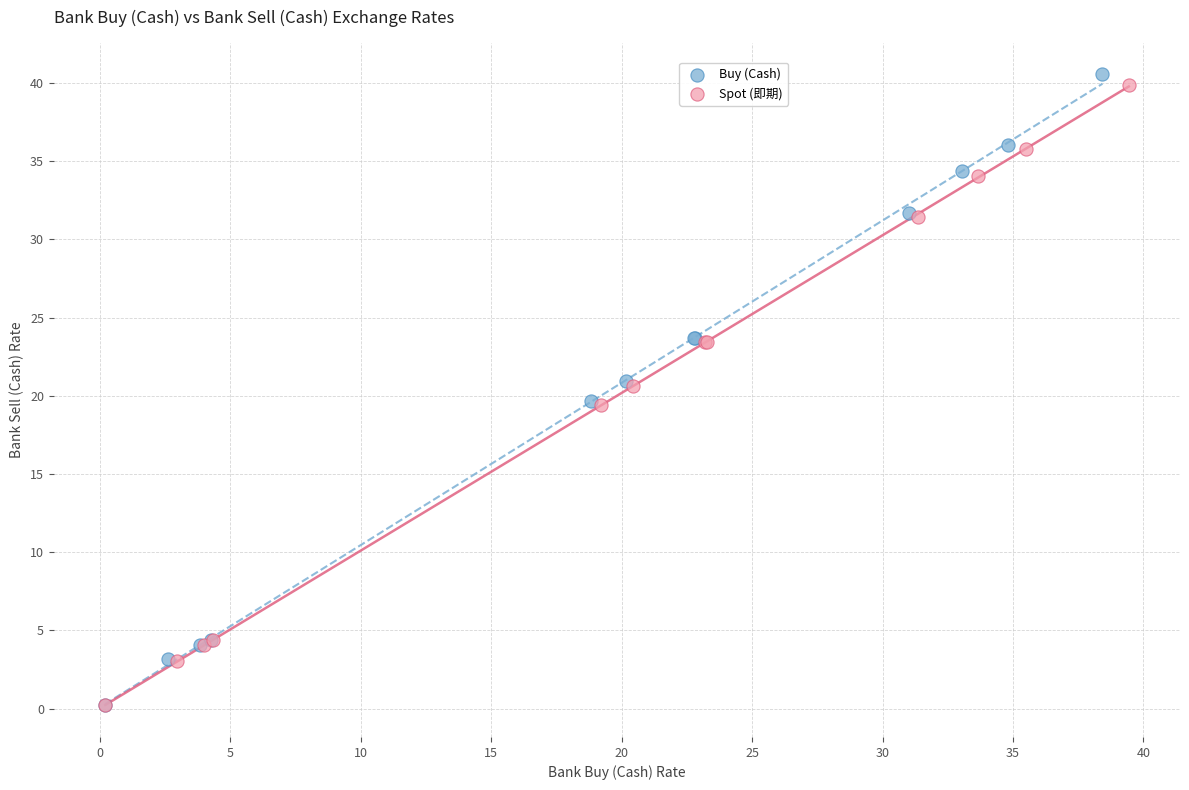

Which series contains the highest Y value?

Buy (Cash)